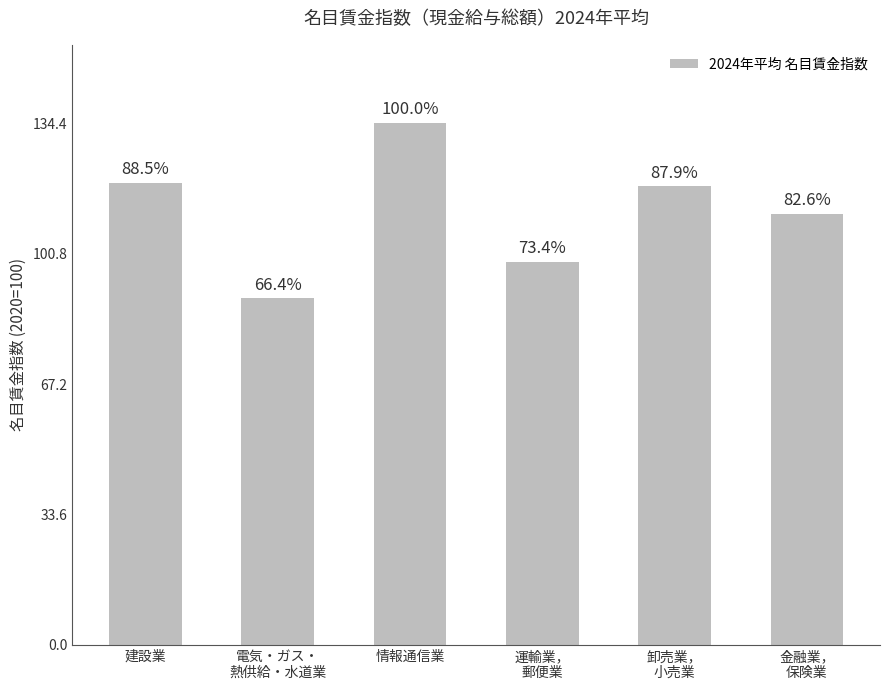

Which category has the highest value across all series?

情報通信業